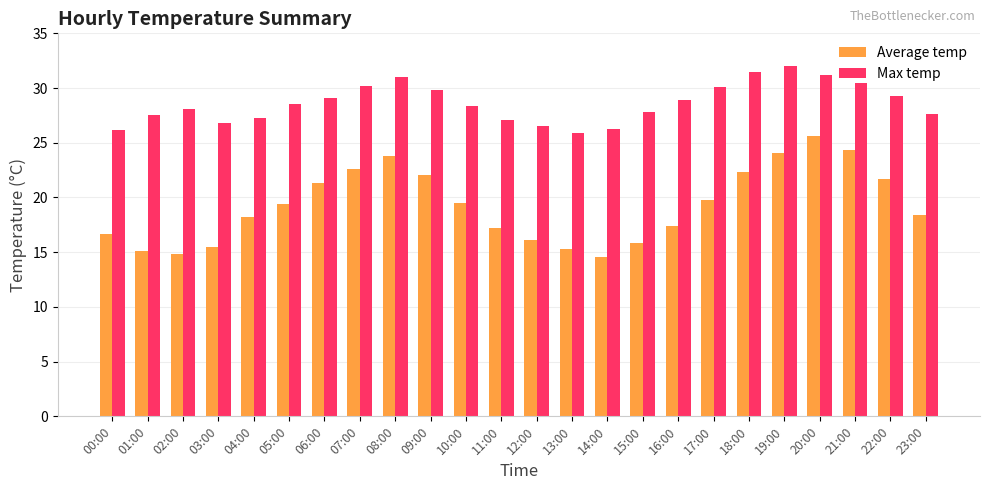

What is the spread (max minus min) of values at 23:00?

9.2